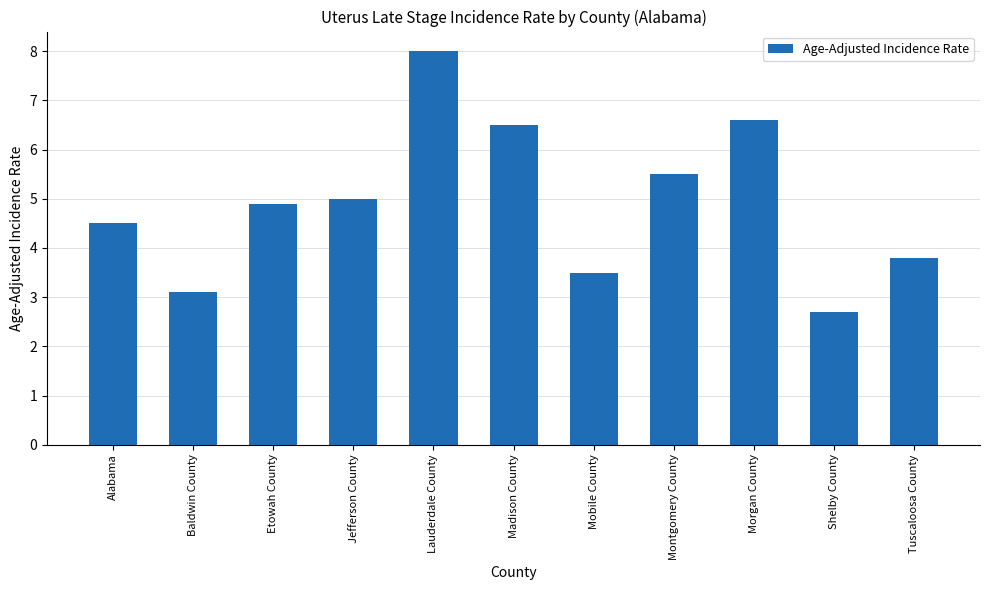

Which category has the lowest value across all series?

Shelby County